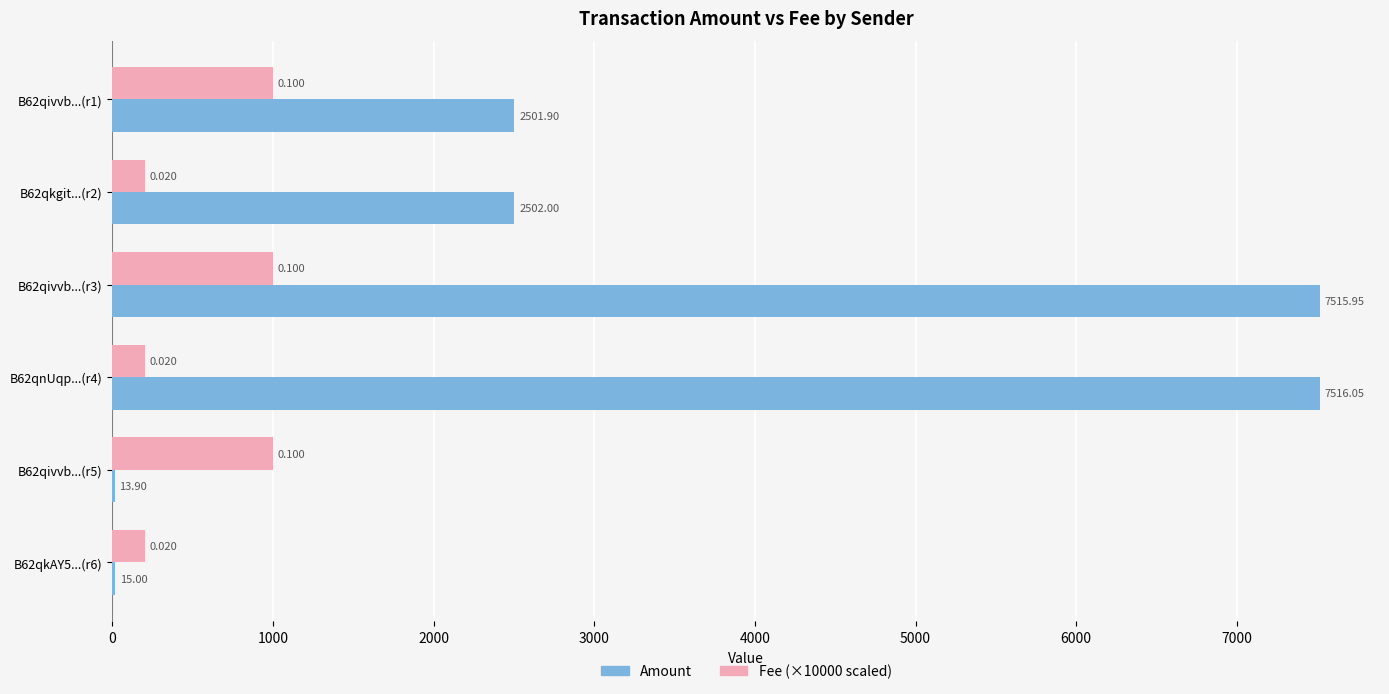

How many data points does each series have?

6